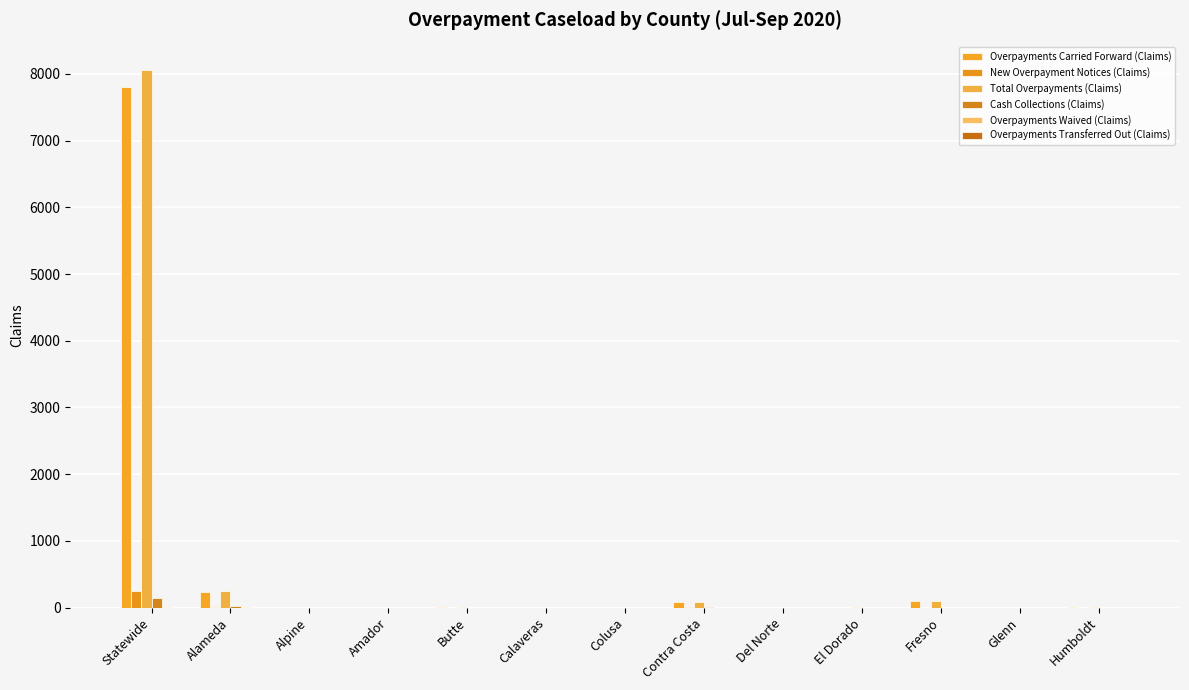

Reading left to right, extract all data points from this chart.

Overpayments Carried Forward (Claims): Statewide=7808	Alameda=236	Alpine=0	Amador=0	Butte=4	Calaveras=1	Colusa=0	Contra Costa=82	Del Norte=0	El Dorado=1	Fresno=97	Glenn=1	Humboldt=2
New Overpayment Notices (Claims): Statewide=256	Alameda=8	Alpine=0	Amador=0	Butte=0	Calaveras=0	Colusa=0	Contra Costa=7	Del Norte=0	El Dorado=1	Fresno=0	Glenn=0	Humboldt=0
Total Overpayments (Claims): Statewide=8065	Alameda=244	Alpine=0	Amador=0	Butte=4	Calaveras=1	Colusa=0	Contra Costa=89	Del Norte=0	El Dorado=2	Fresno=97	Glenn=1	Humboldt=2
Cash Collections (Claims): Statewide=143	Alameda=19	Alpine=0	Amador=0	Butte=0	Calaveras=0	Colusa=0	Contra Costa=5	Del Norte=0	El Dorado=0	Fresno=1	Glenn=0	Humboldt=0
Overpayments Waived (Claims): Statewide=14	Alameda=3	Alpine=0	Amador=0	Butte=0	Calaveras=0	Colusa=0	Contra Costa=0	Del Norte=0	El Dorado=0	Fresno=0	Glenn=0	Humboldt=0
Overpayments Transferred Out (Claims): Statewide=1	Alameda=0	Alpine=0	Amador=0	Butte=0	Calaveras=0	Colusa=0	Contra Costa=0	Del Norte=0	El Dorado=0	Fresno=0	Glenn=0	Humboldt=0